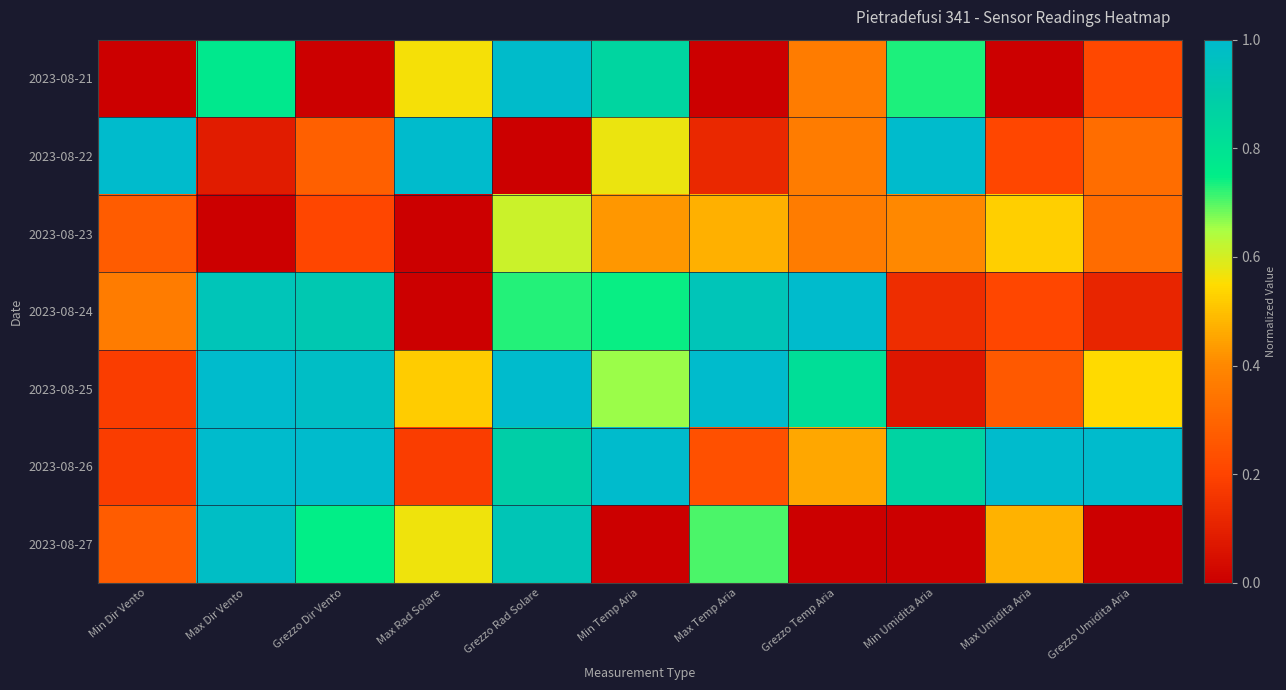

At how many categories does at least one series exceed 0?

11